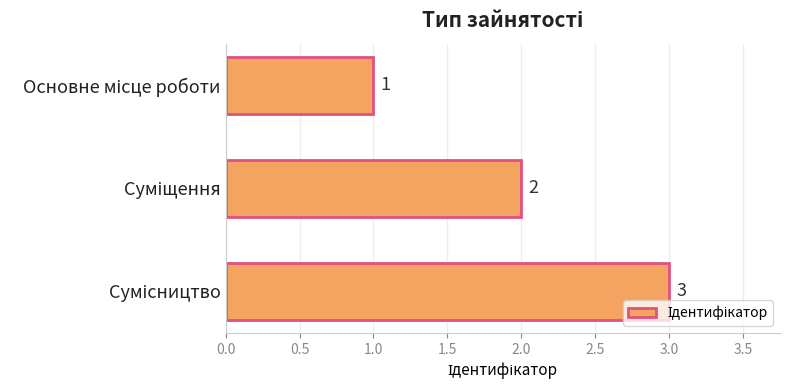

What is the minimum value shown in the chart?

1